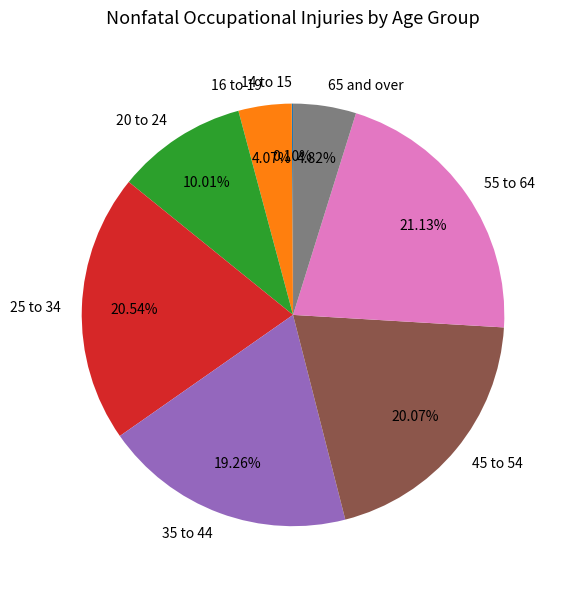

Does any single category account for the majority?

No